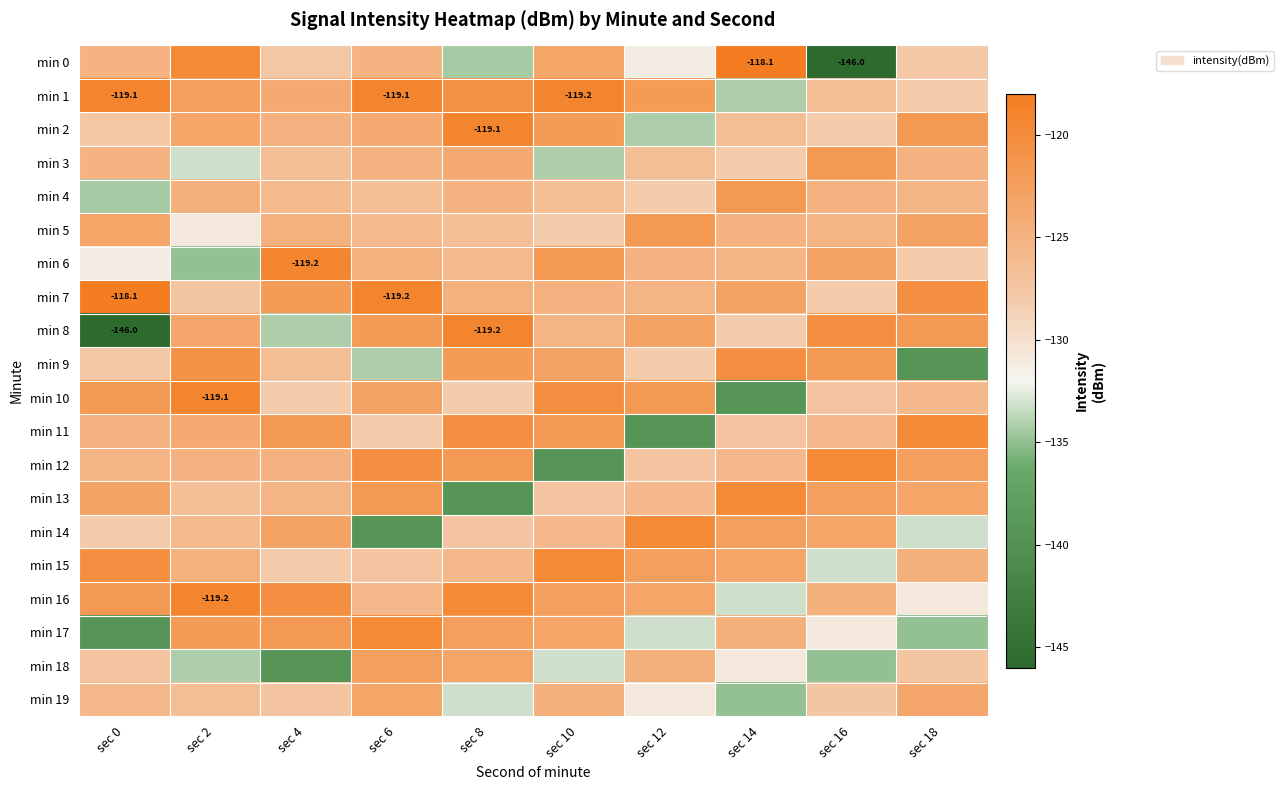

What is the average value of the min 17 series?

-127.2